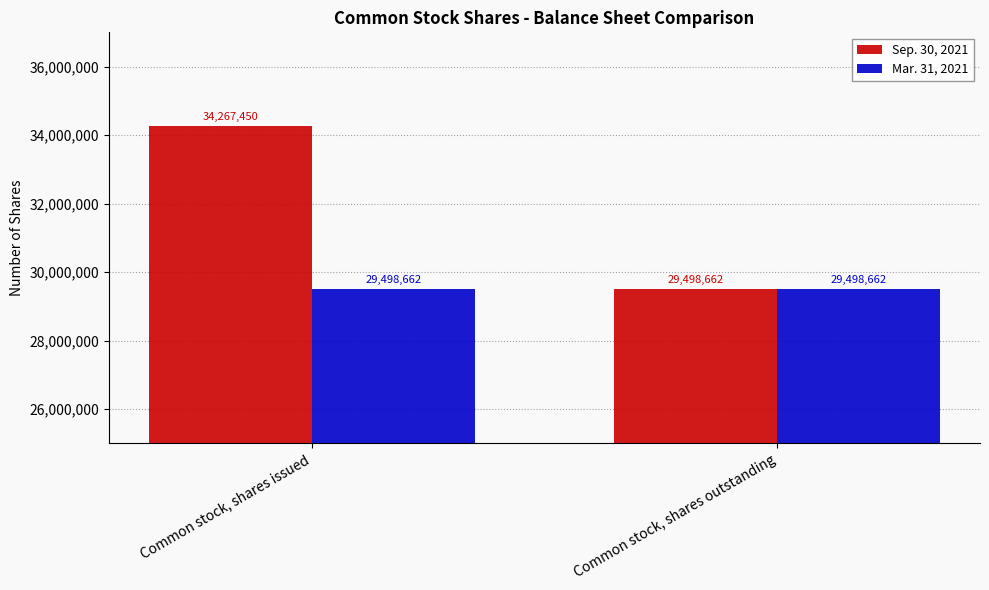

What is the total value across all series at Common stock, shares outstanding?

58997324